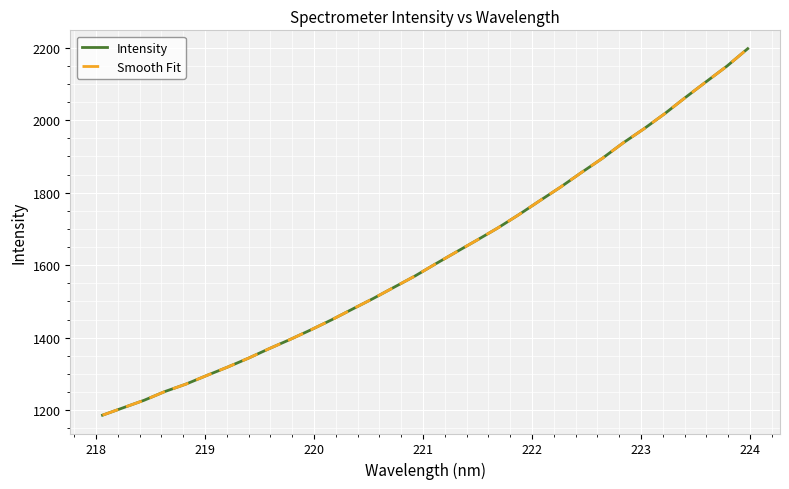

Which series has the largest total across all categories?

Intensity